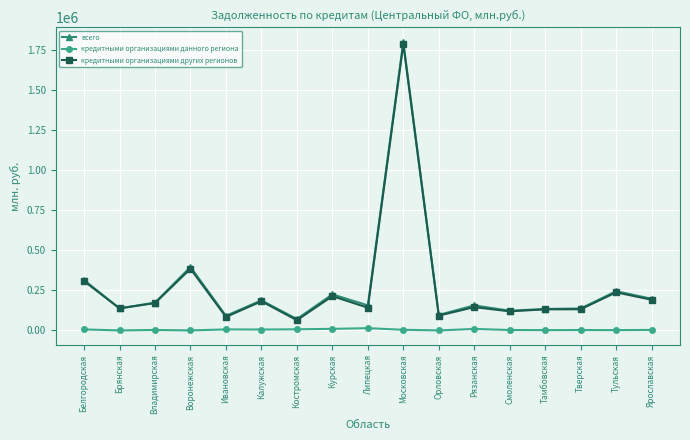

True or false: кредитными организациями данного региона has more than 0 points higher than both neighbors.

True